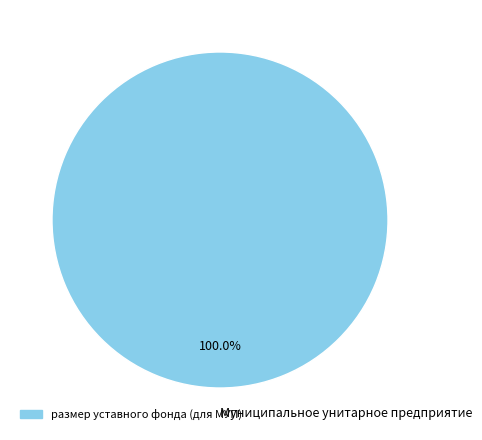

Which slice represents more than half of the pie?

Муниципальное унитарное предприятие